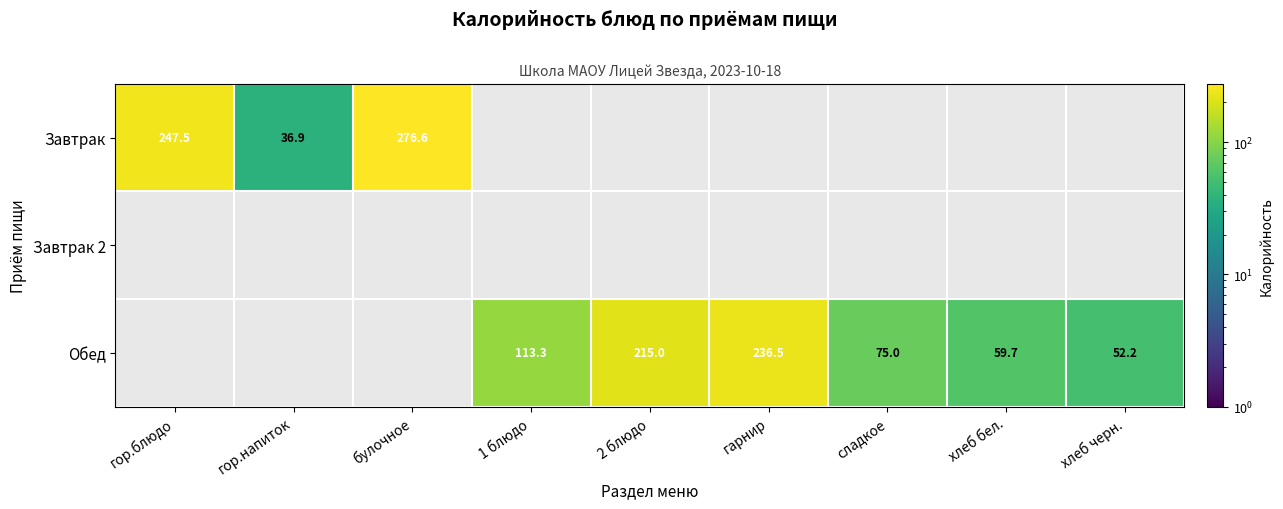

The value of Обед at 1 блюдо is 74.5. True or false?

False